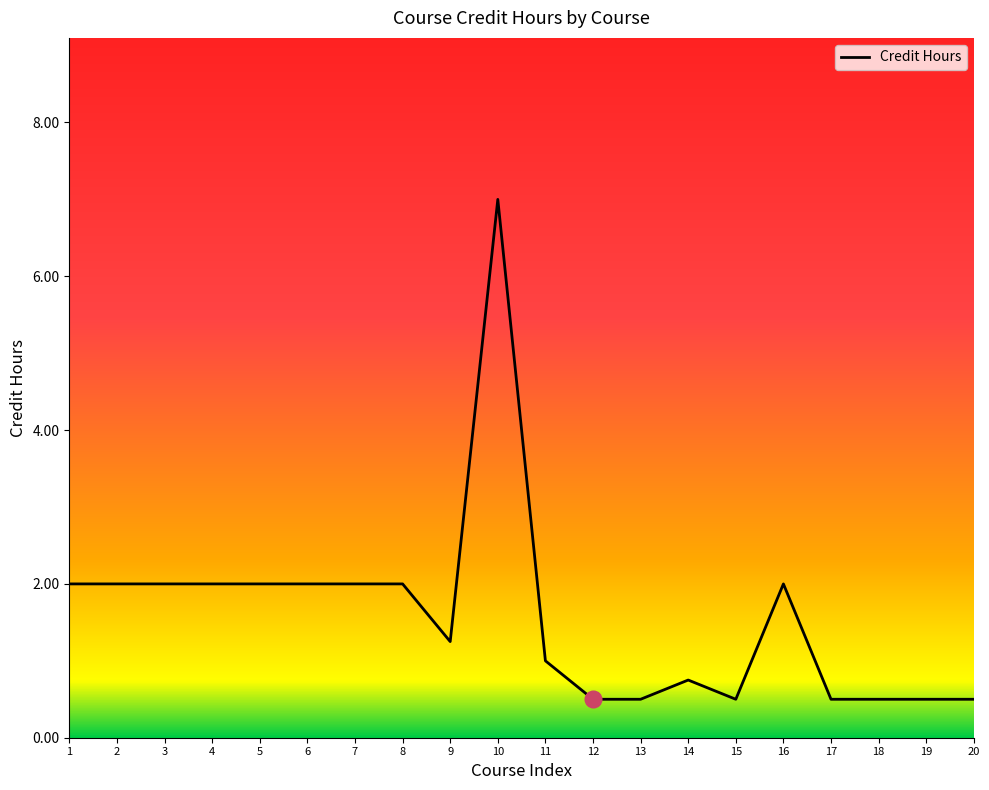

Which has a higher value, 3 or 15?

3